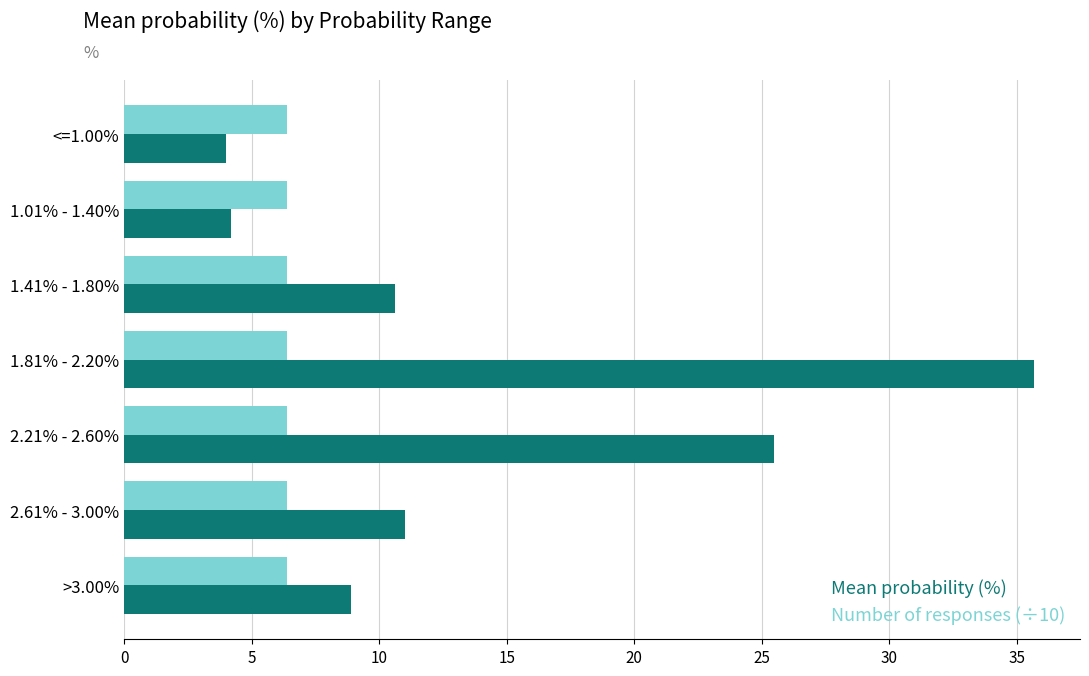

What is the highest value of the Number of responses (÷10) series?

6.4